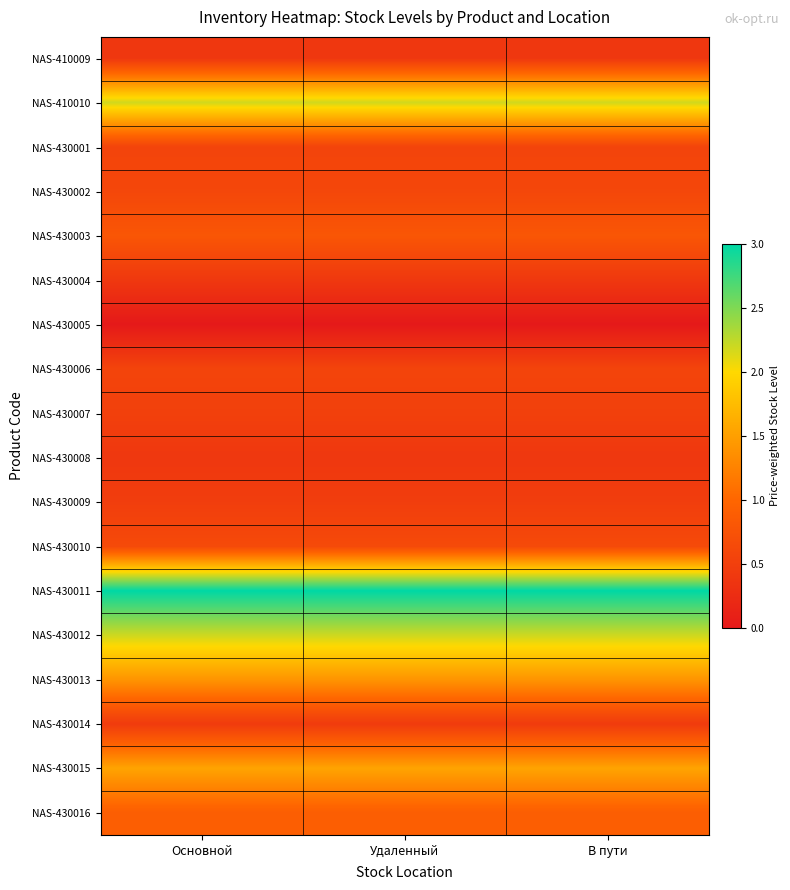

What is the greatest value displayed?

3.0